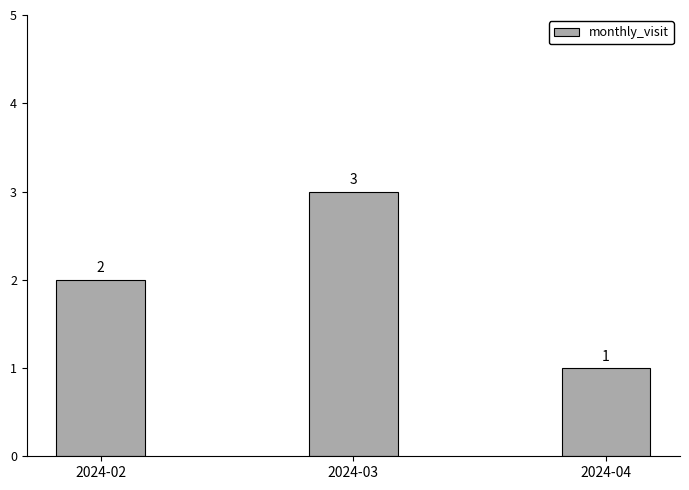

Reading left to right, transcribe all the data shown in this chart.

2	3	1